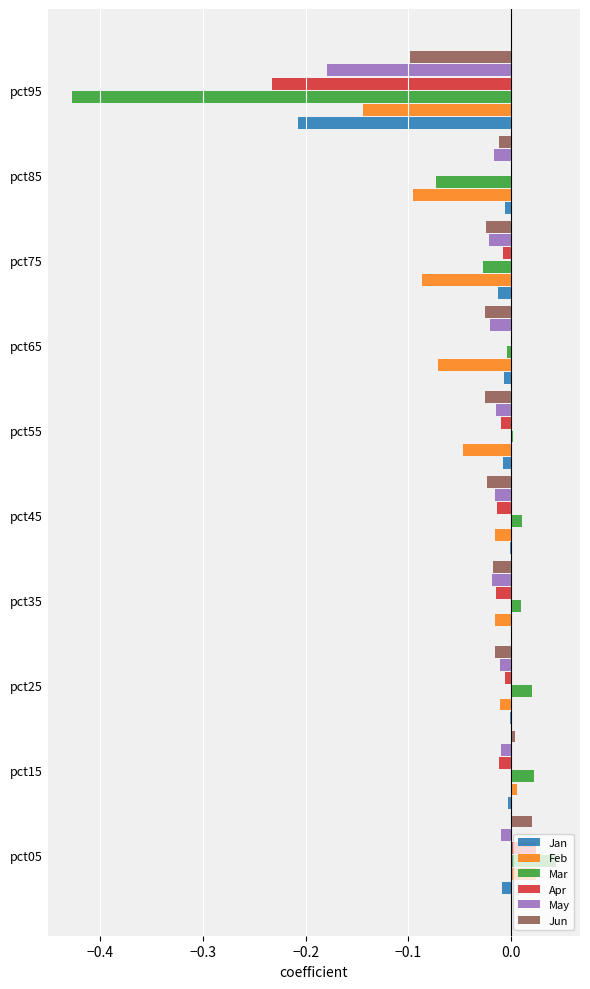

Which label corresponds to the largest value in the chart?

pct05